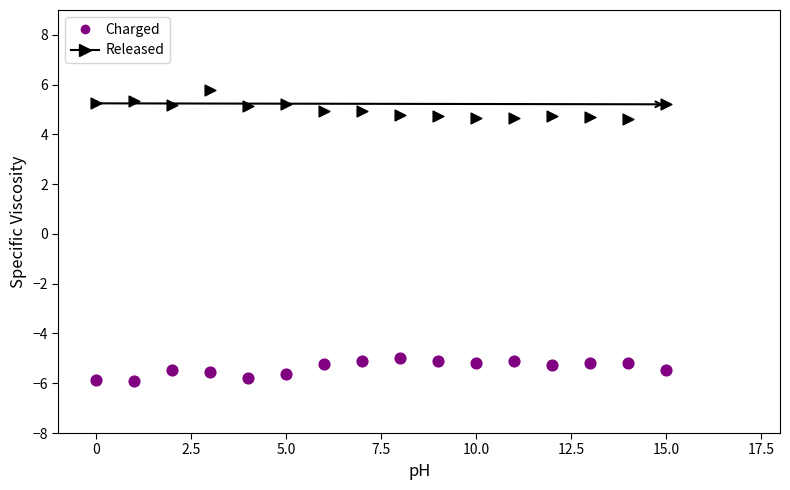

Which series reaches the maximum Y coordinate?

Released